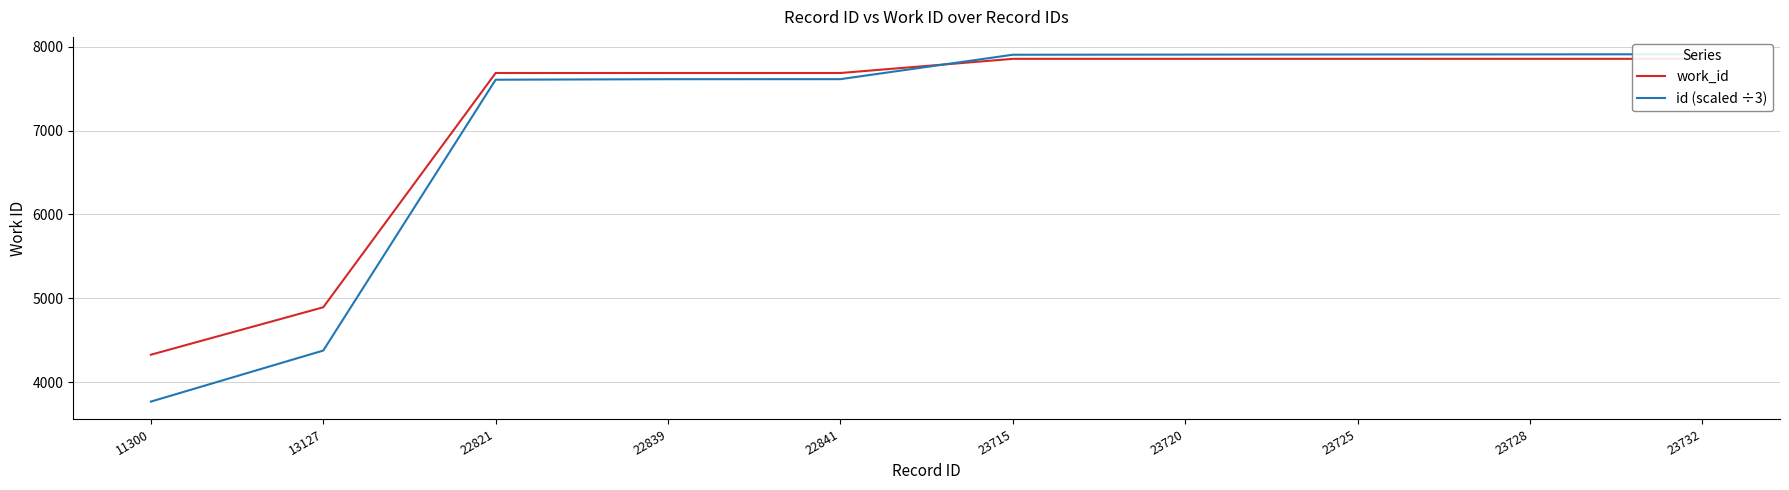

Reading left to right, list all the values displayed in this chart.

work_id: 4326.0	4892.0	7687.0	7687.0	7687.0	7856.0	7856.0	7856.0	7856.0	7856.0
id (scaled ÷3): 3766.7	4375.7	7607.0	7613.0	7613.7	7905.0	7906.7	7908.3	7909.3	7910.7